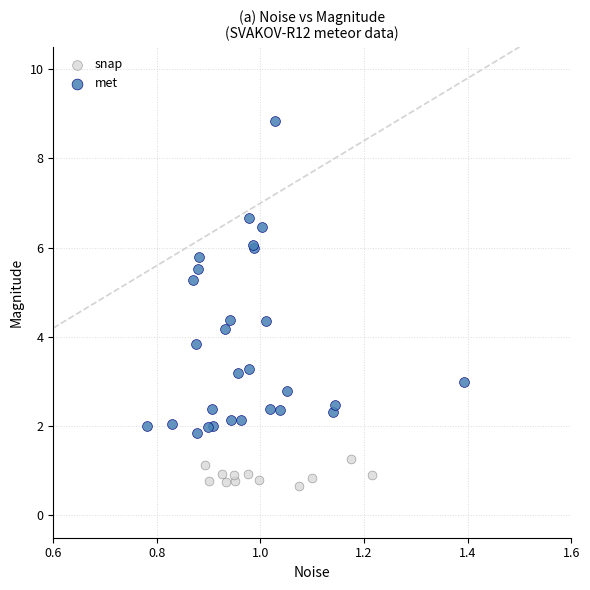

Which series has the largest Y range (max minus min)?

met